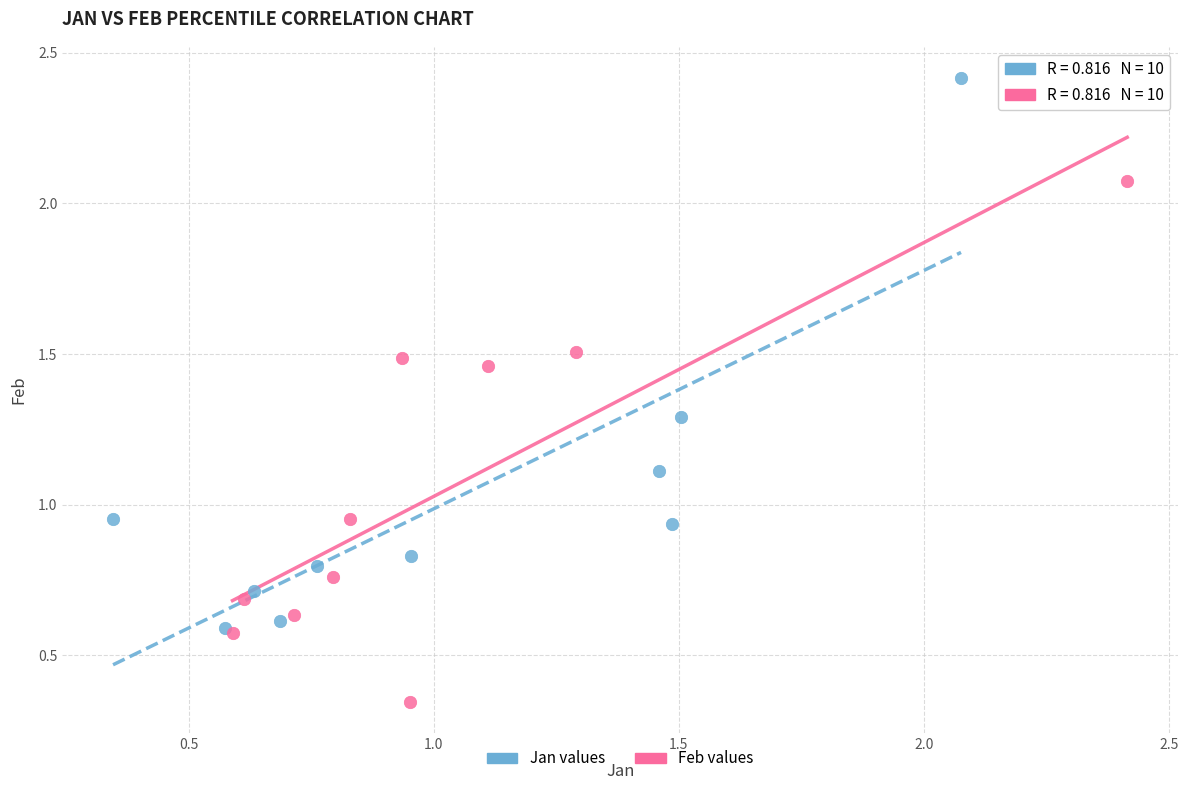

Which series reaches the maximum Y coordinate?

Jan values